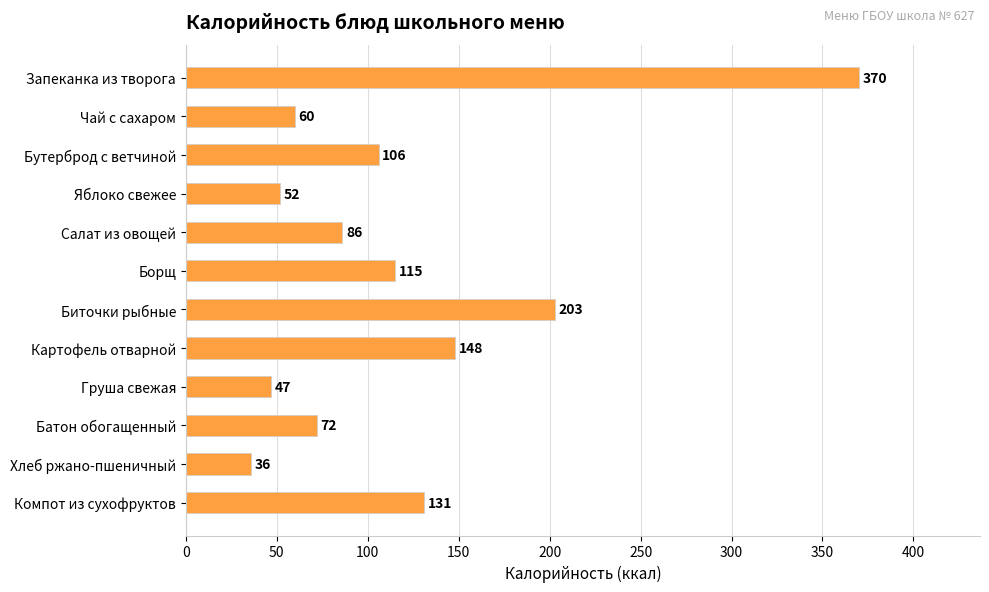

At which category does the chart reach its minimum across all series?

Хлеб ржано-пшеничный